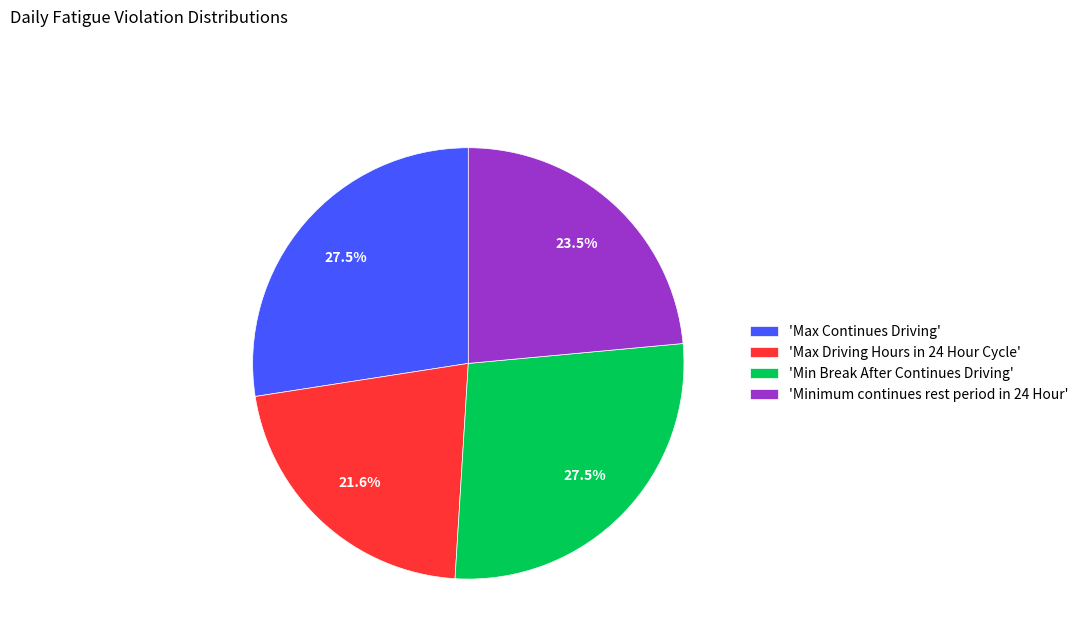

Is there any slice that represents more than half of the pie?

No